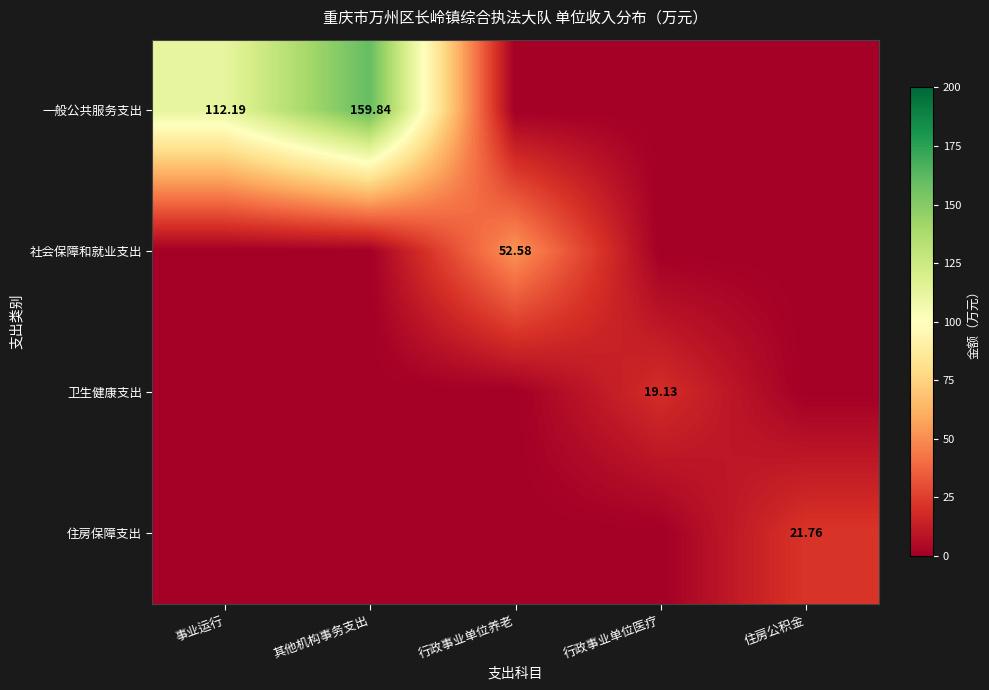

The 卫生健康支出 series shows 6.6 at 行政事业单位养老. True or false?

False